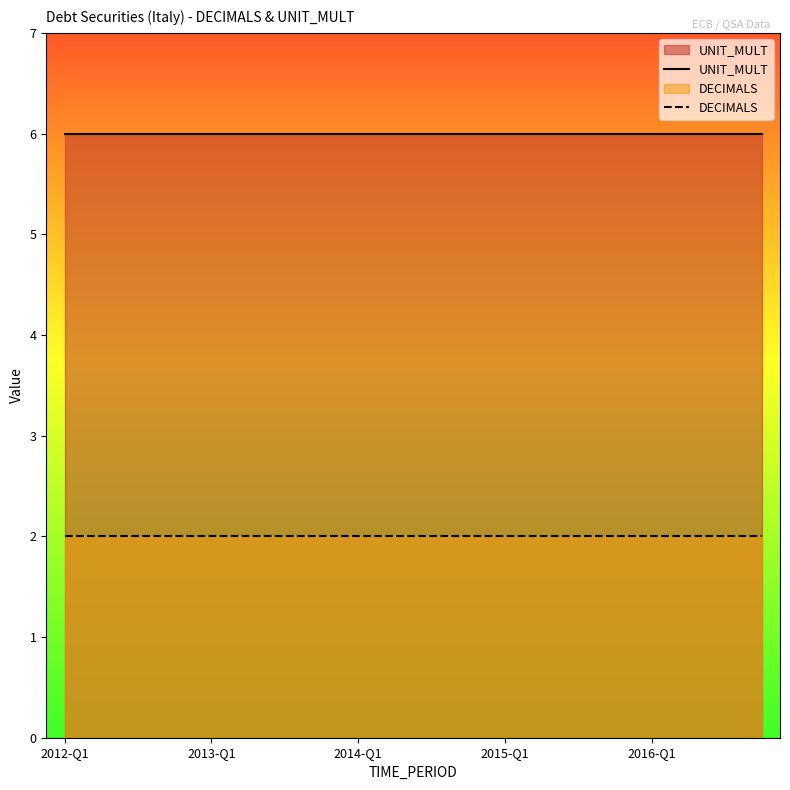

The UNIT_MULT series shows 6 at 11. True or false?

True